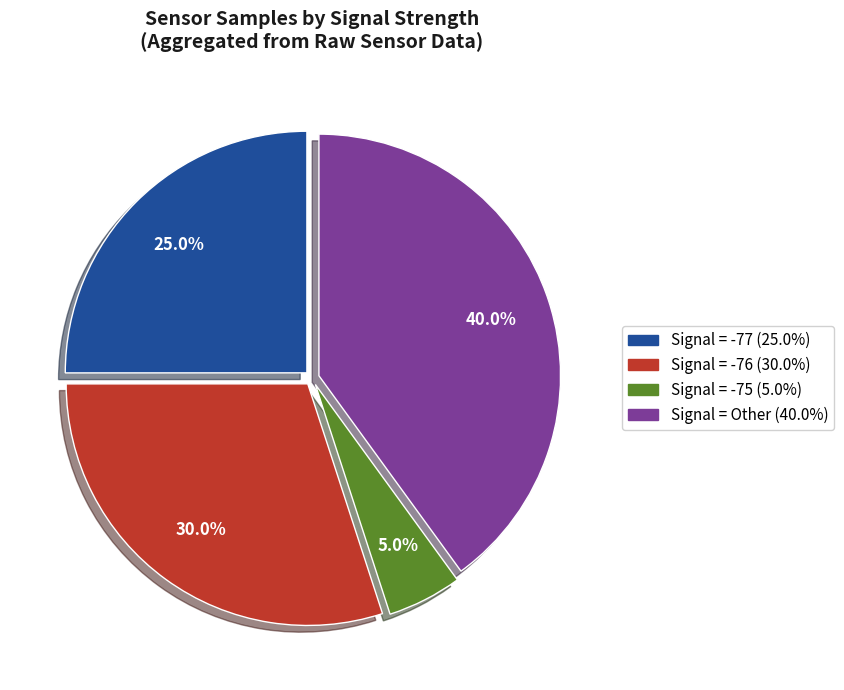

How many segments does this pie chart have?

4